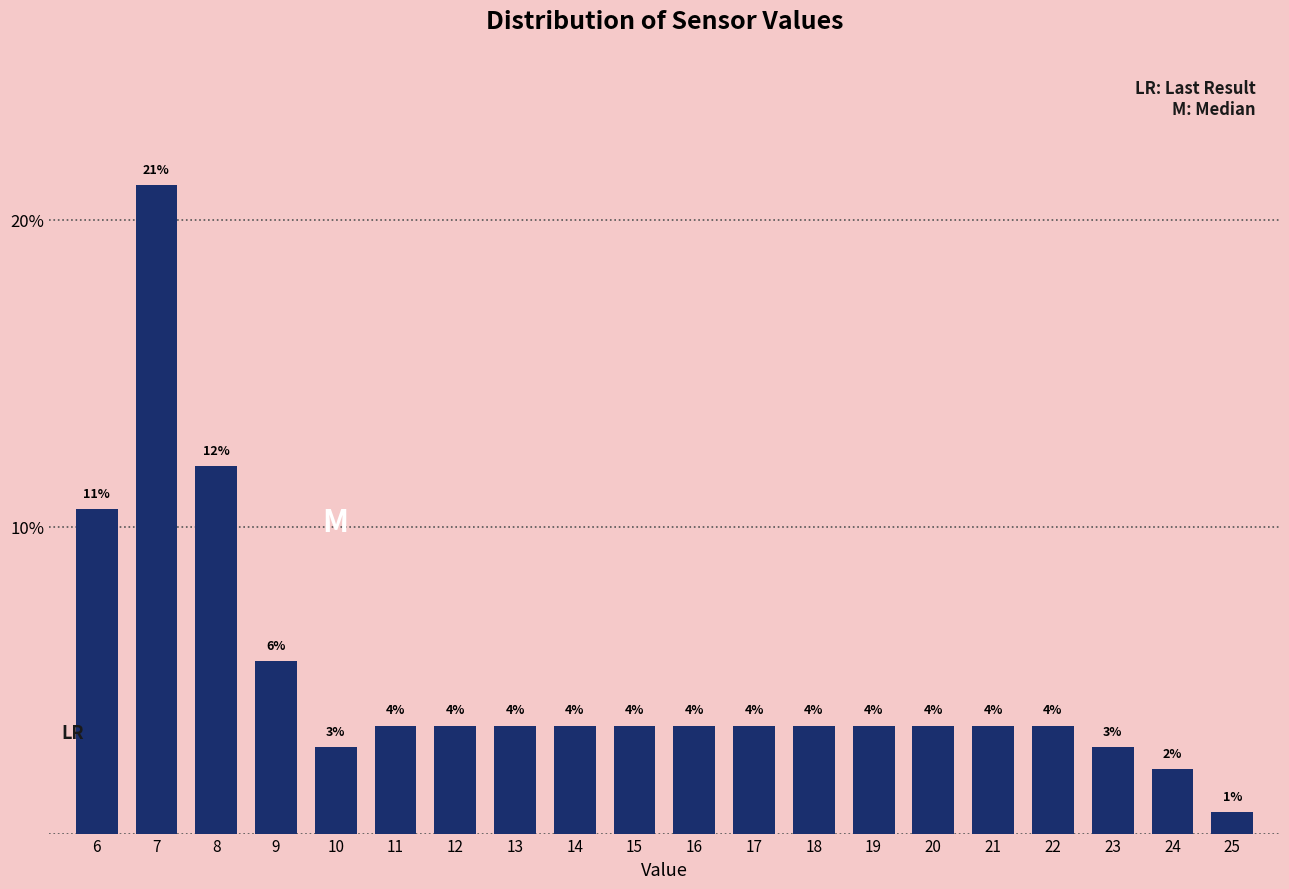

How many bars are there in total?

20